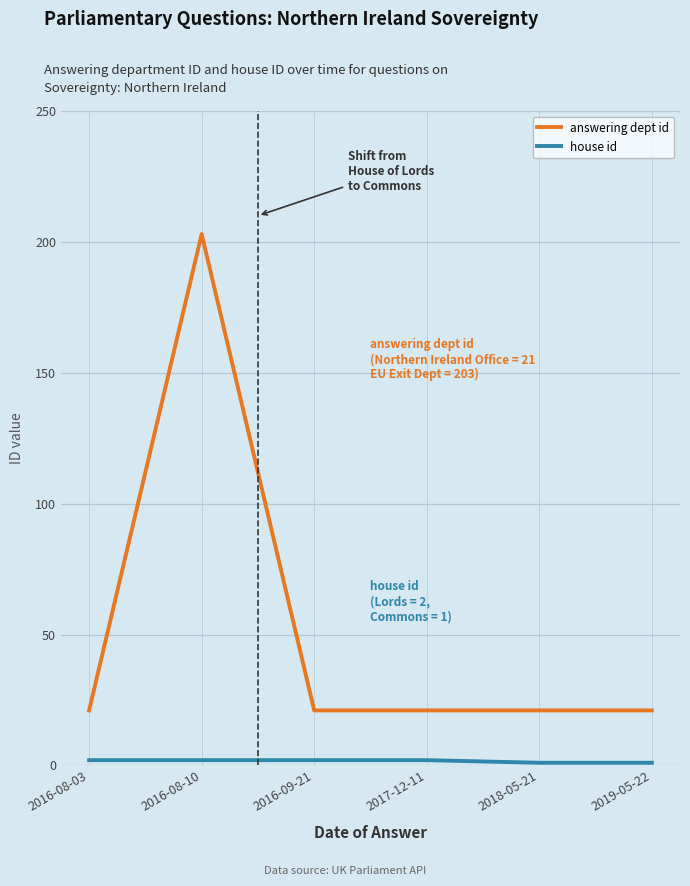

Which series has the largest range (max minus min)?

answering dept id